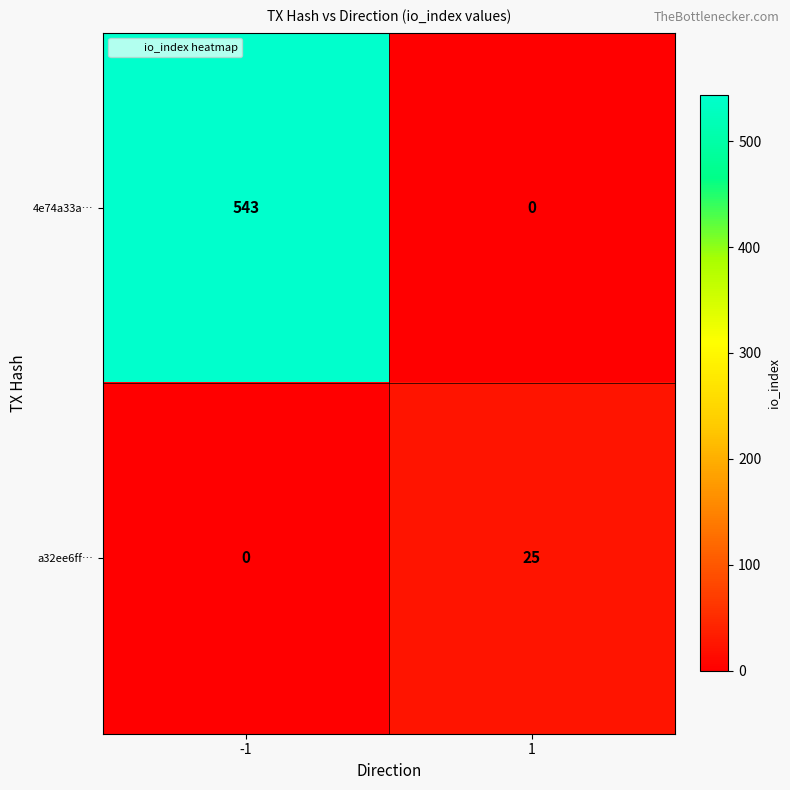

What is the highest value of the 4e74a33a… series?

543